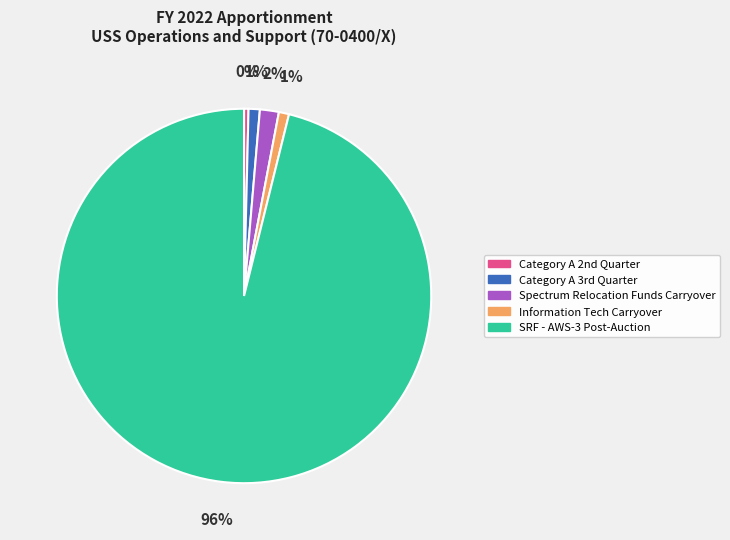

Which slice is the largest?

SRF - AWS-3 Post-Auction